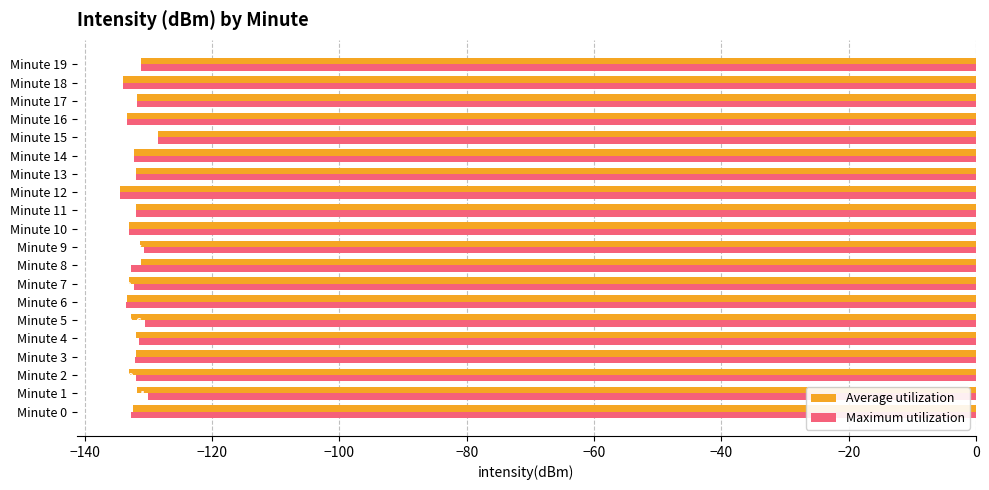

What is the difference between the second highest and minimum values in the Maximum utilization series?

4.4